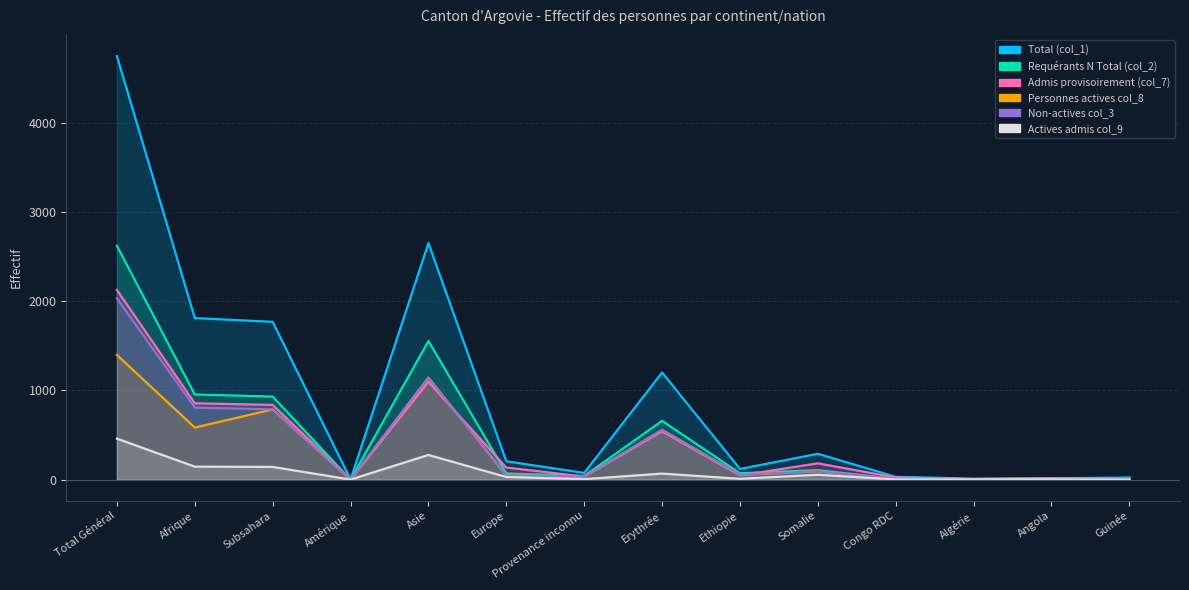

At how many categories does at least one series exceed 1916?

2